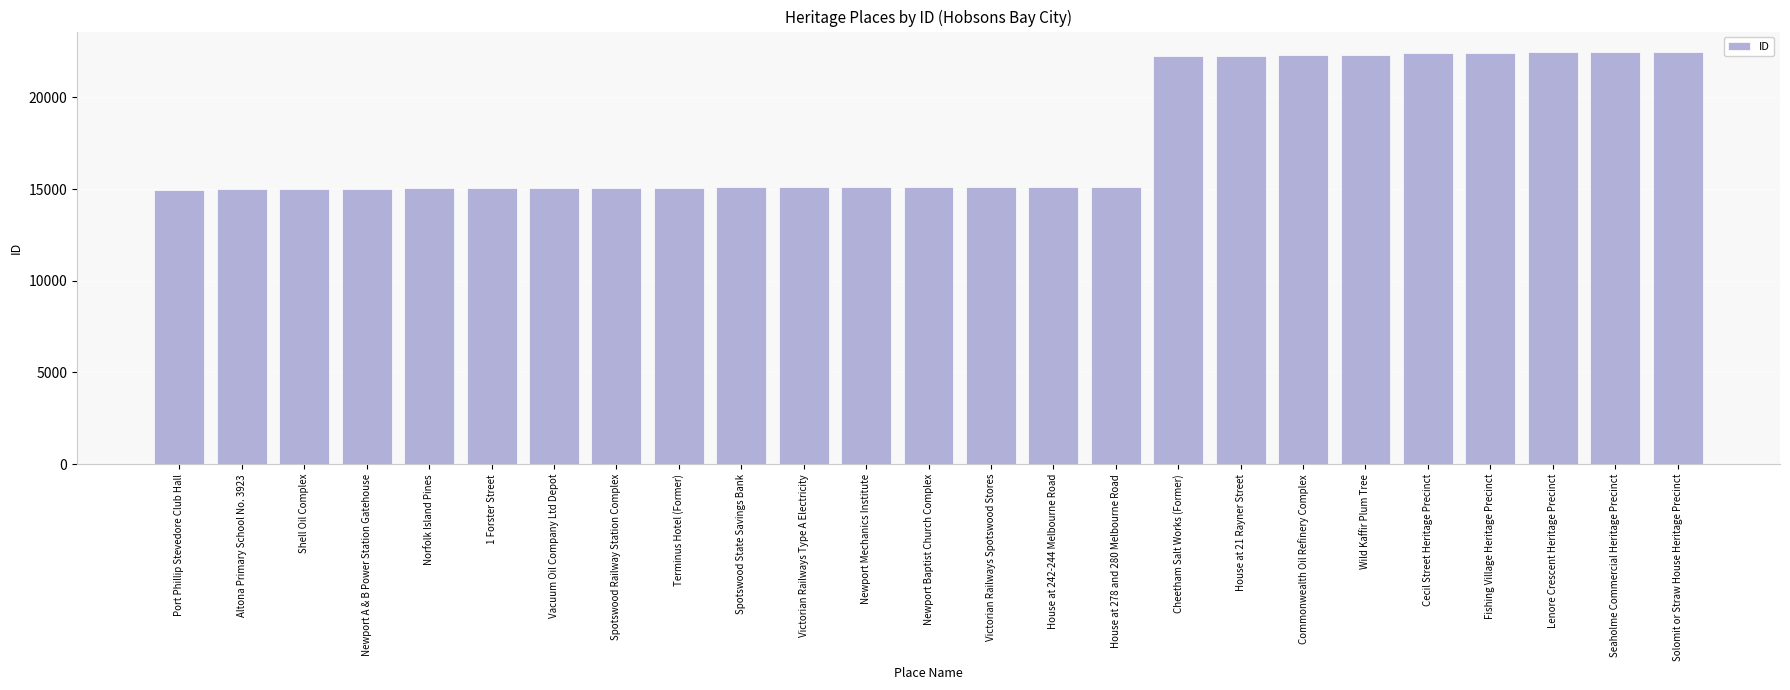

What position from the right is Newport Baptist Church Complex?

13